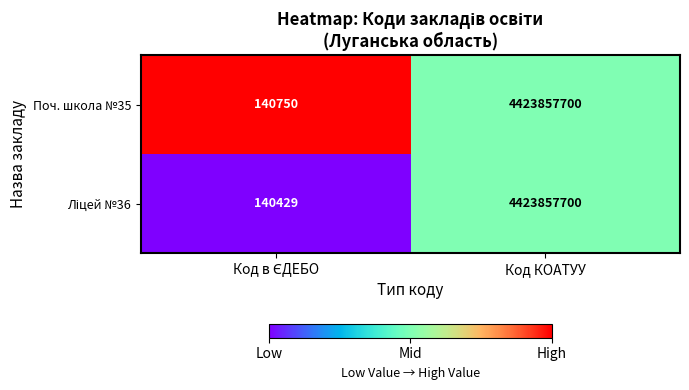

What is the highest value of the Поч. школа №35 series?

4423857700